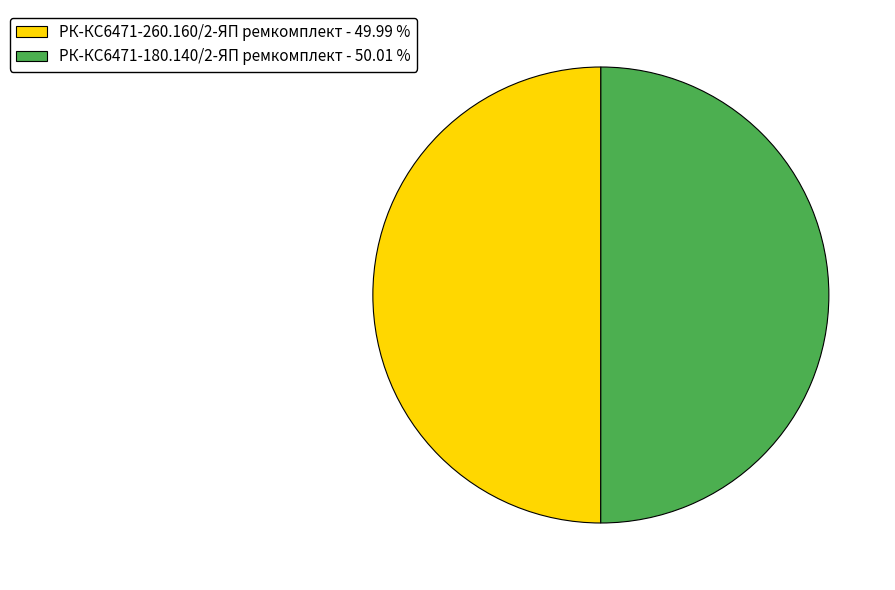

What is the ratio of the value at РК-КС6471-180.140/2-ЯП ремкомплект - 50.01 % to the value at РК-КС6471-260.160/2-ЯП ремкомплект - 49.99 %?

1.0